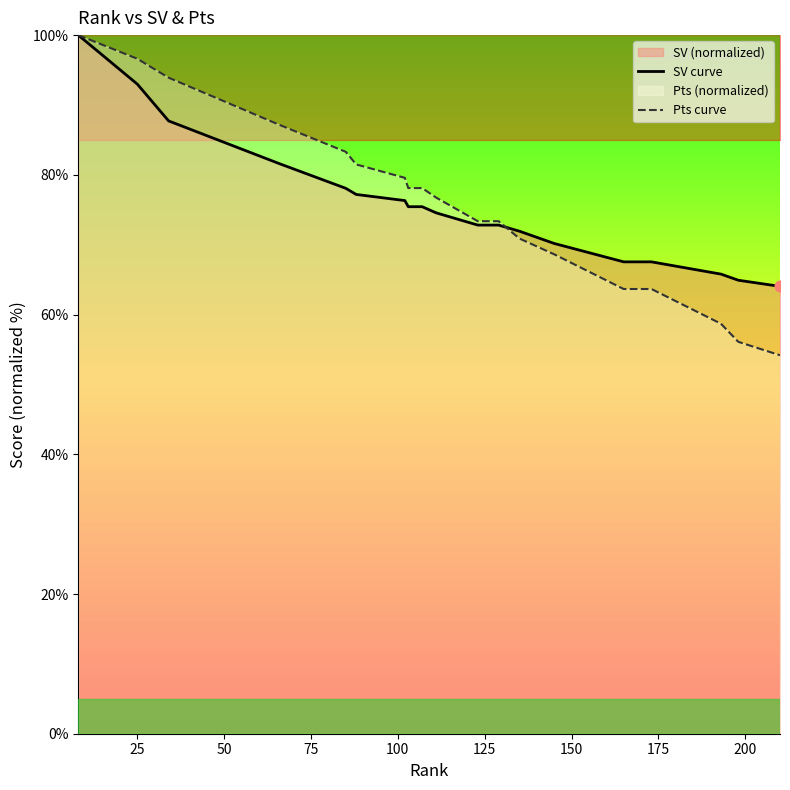

What is the minimum value for Pts curve?

54.2